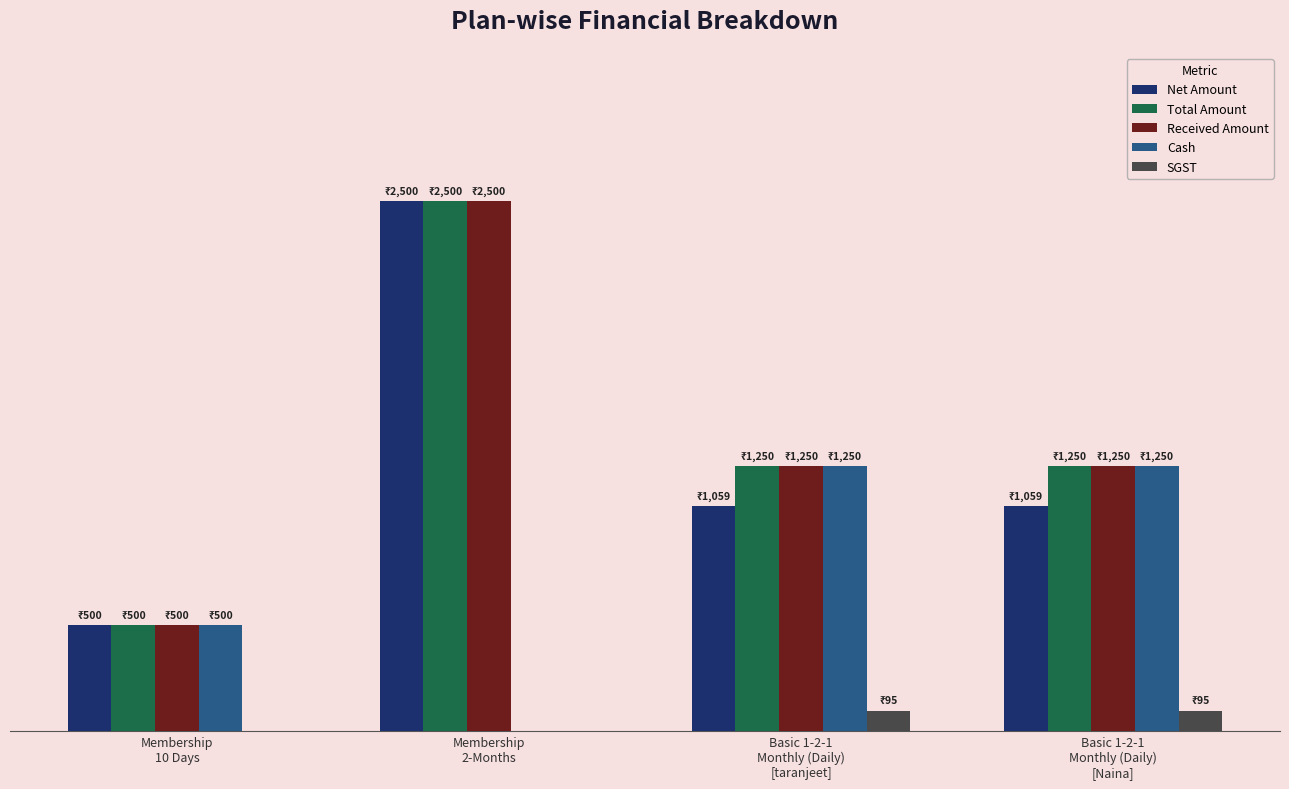

How many Cash values are between 500 and 1250?

3